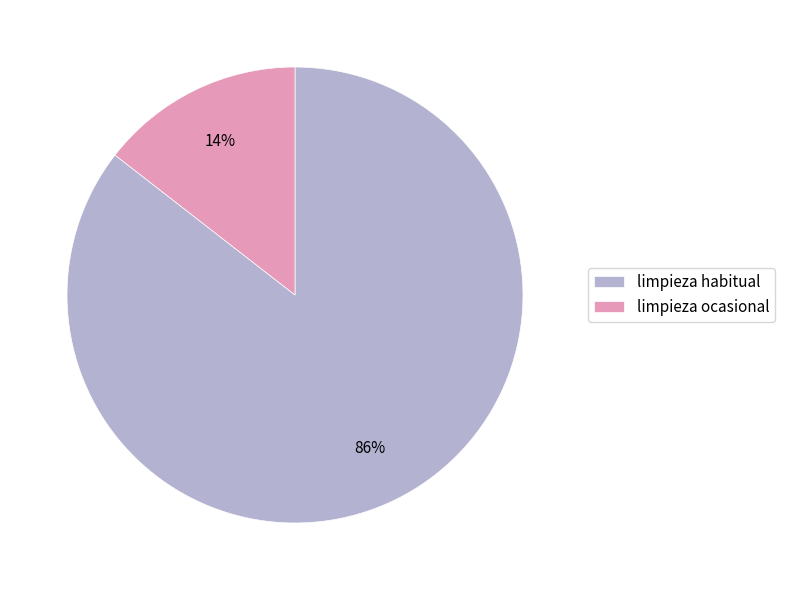

Is there a majority slice in this chart?

Yes